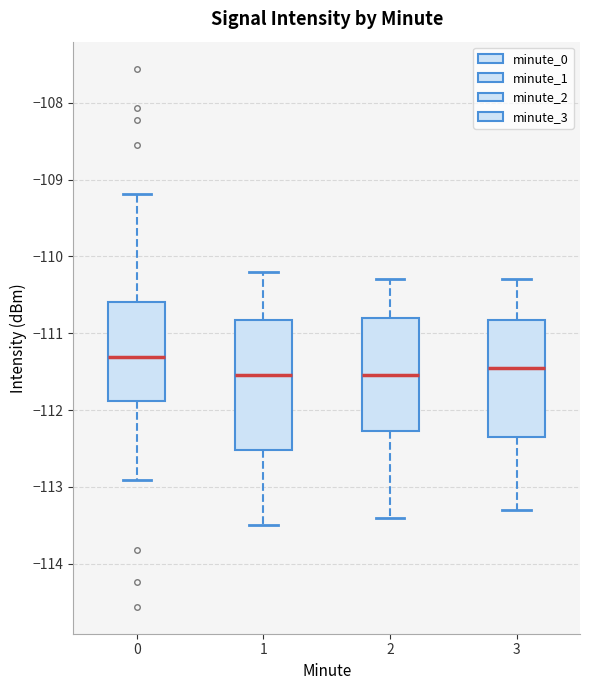

Where does the lower whisker of the box at x = 0 end on the y-axis? The values are not printed on the chart, so give them approximately, as read against the axis.

-112.9